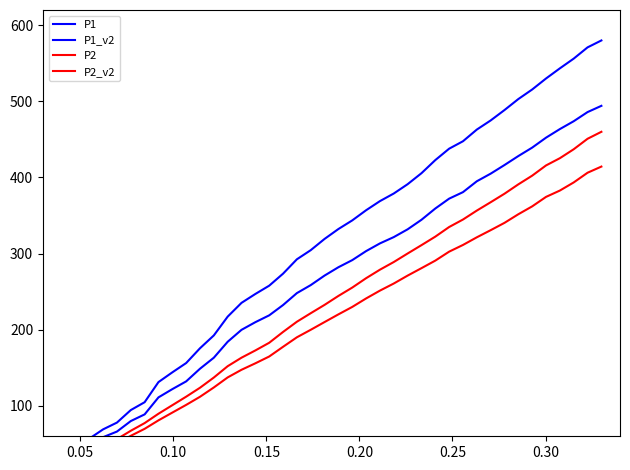

Does the chart display data point markers on the line(s)?

No